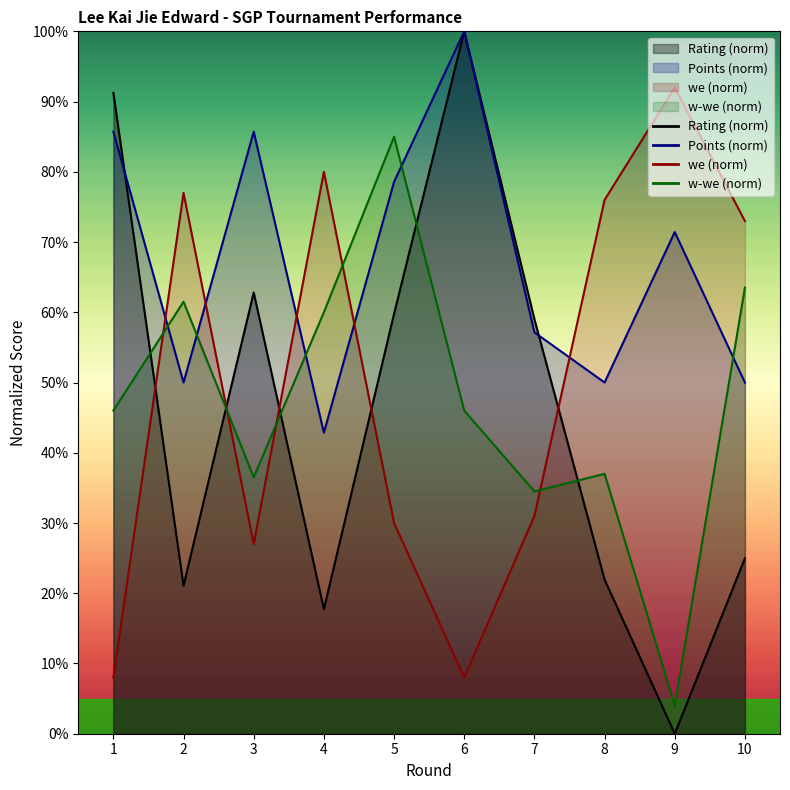

Count the number of categories in the chart.

10